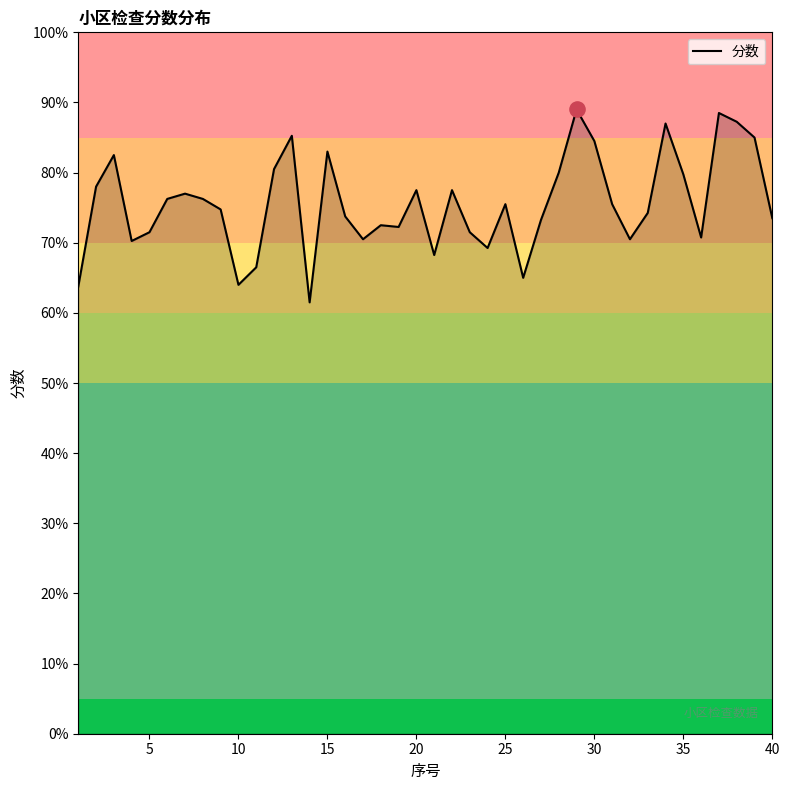

What is the smallest value displayed?

61.5